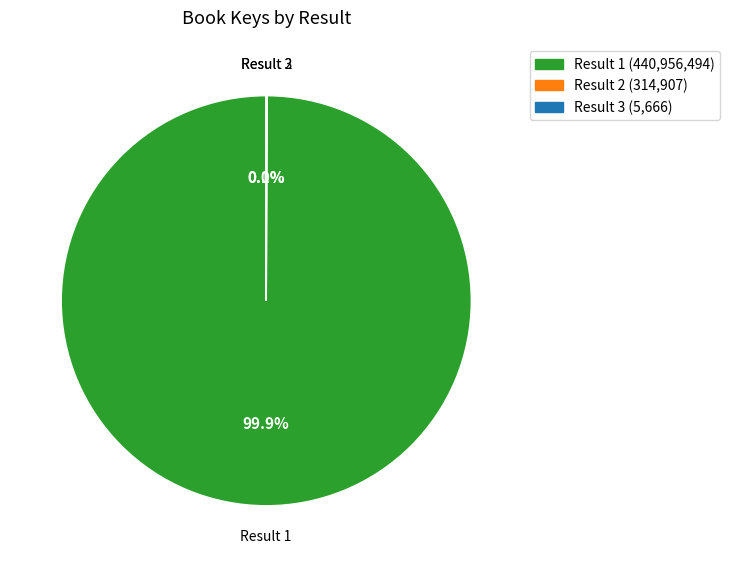

What is the largest slice in the pie chart?

Result 1 (440,956,494)